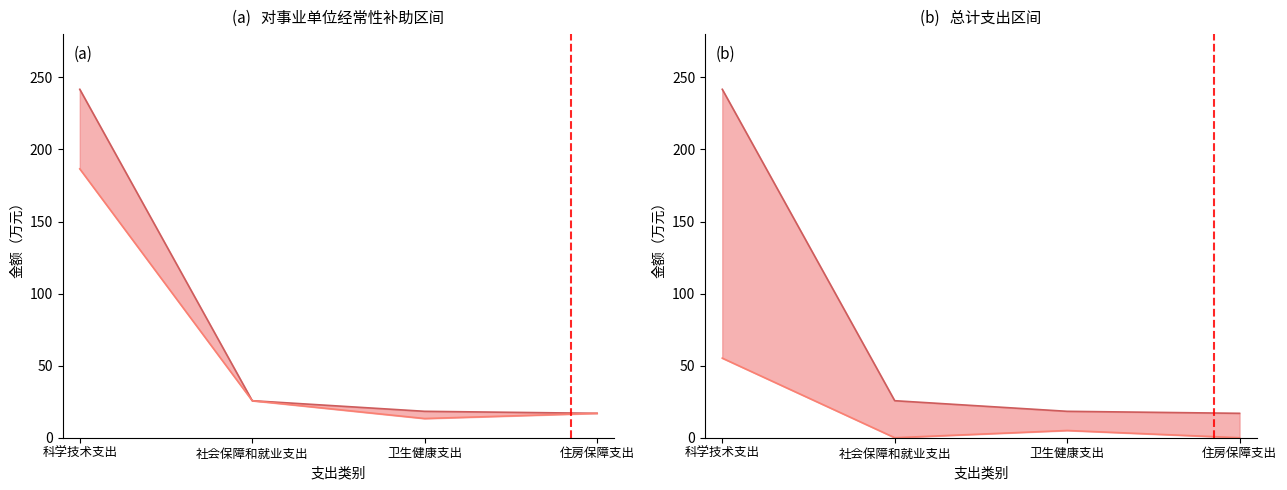

What value does the 对事业单位经常性补助 series have at 住房保障支出?

16.9